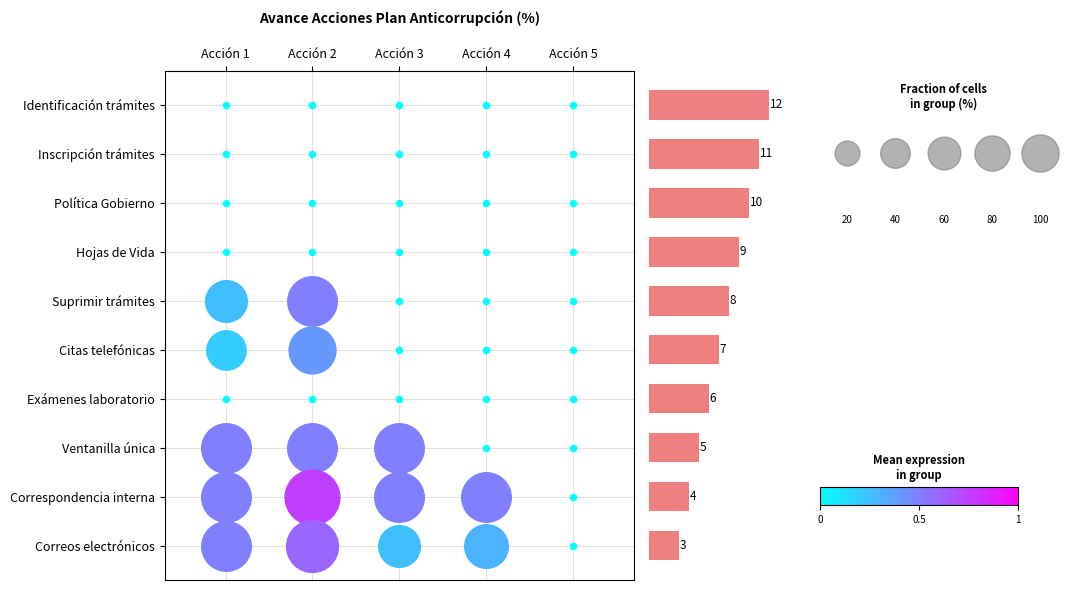

How many values are between 5 and 10?

6